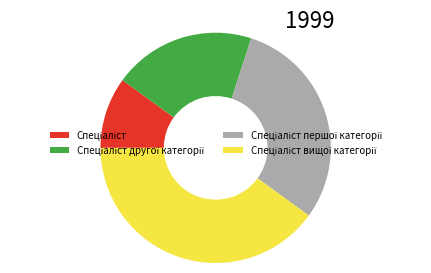

Is there a majority slice in this chart?

No